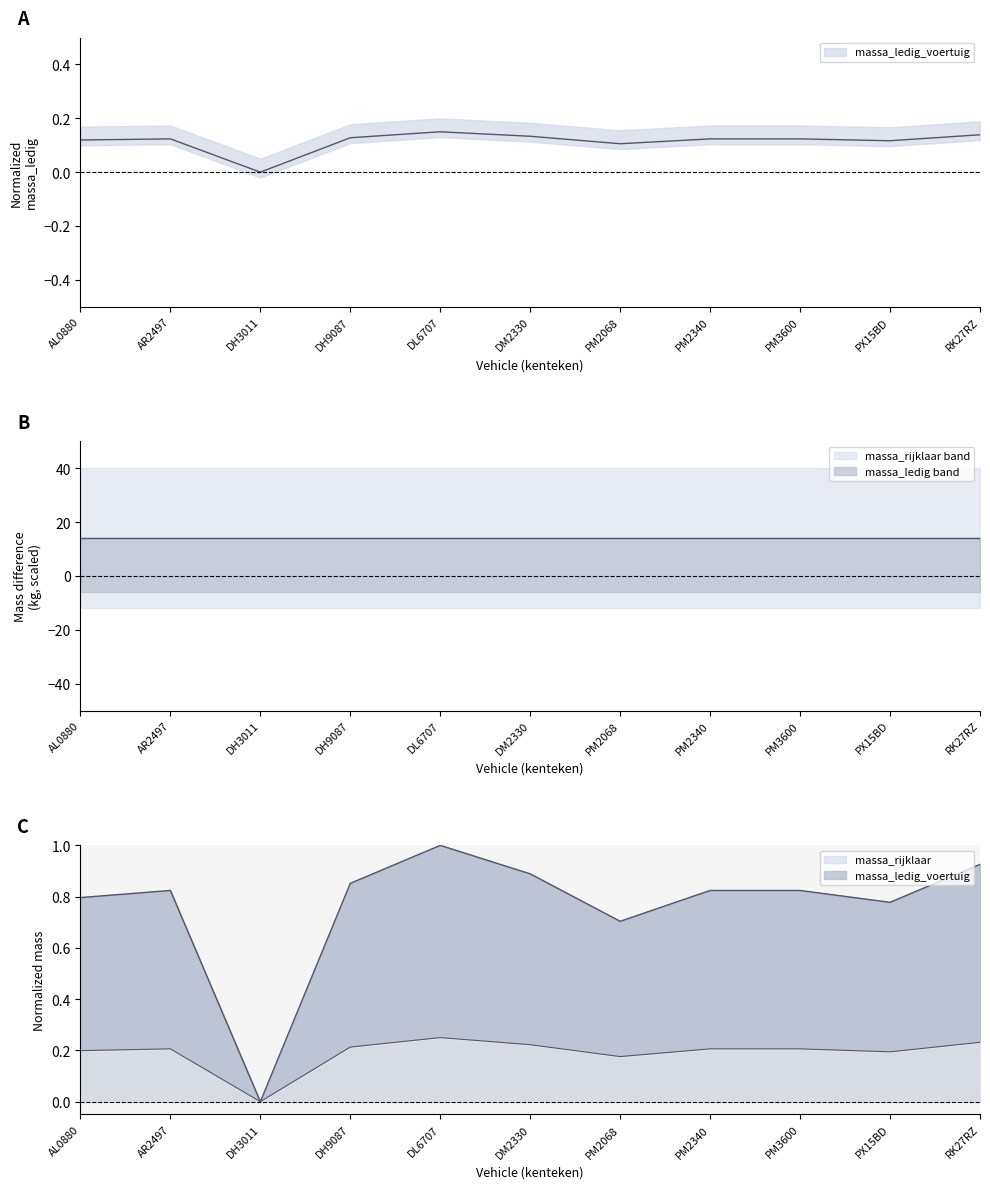

Rank the categories by massa_ledig_voertuig value from lowest to highest.

DH3011, PM2068, PX15BD, AL0880, AR2497, PM2340, PM3600, DH9087, DM2330, RK27RZ, DL6707